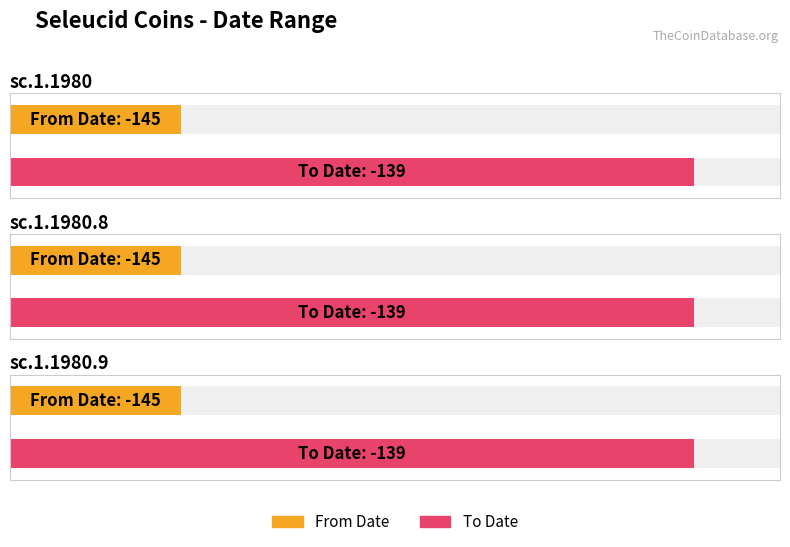

Reading right to left, list all the values displayed in this chart.

From Date: sc.1.1980.9=-145	sc.1.1980.8=-145	sc.1.1980=-145
To Date: sc.1.1980.9=-139	sc.1.1980.8=-139	sc.1.1980=-139